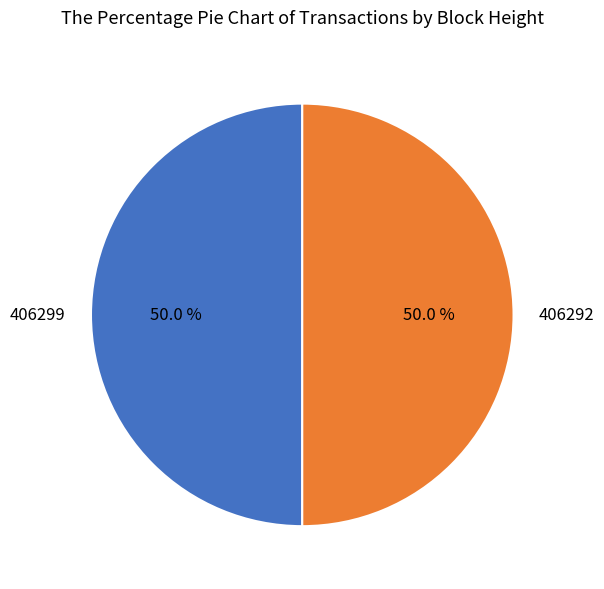

Approximately how many times larger is the value at 406299 compared to 406292?

1.0